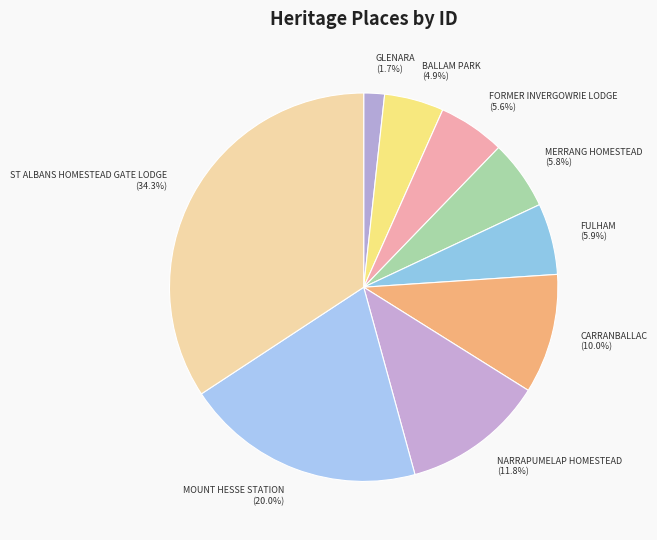

How many segments does this pie chart have?

9